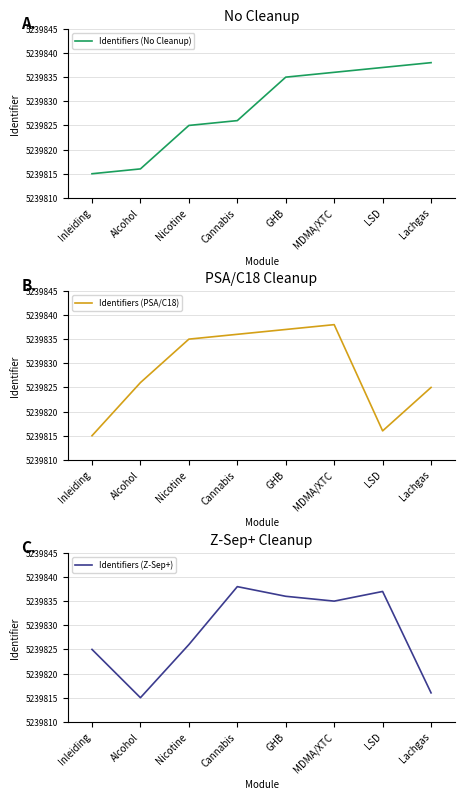

What is the minimum value shown in the chart?

5239815